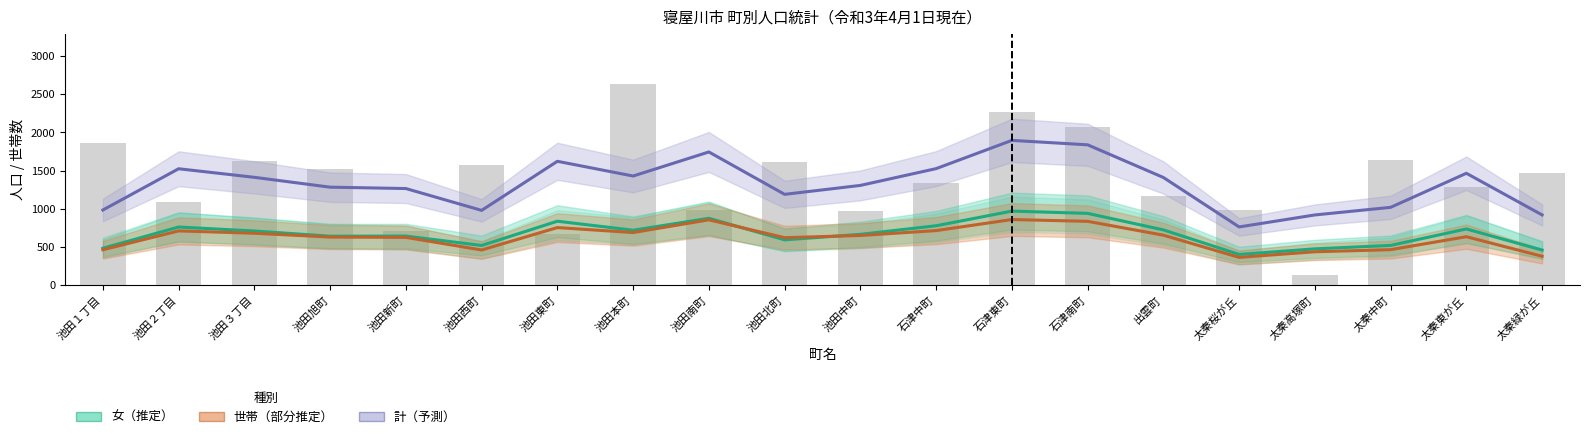

How many data points does each series have?

20